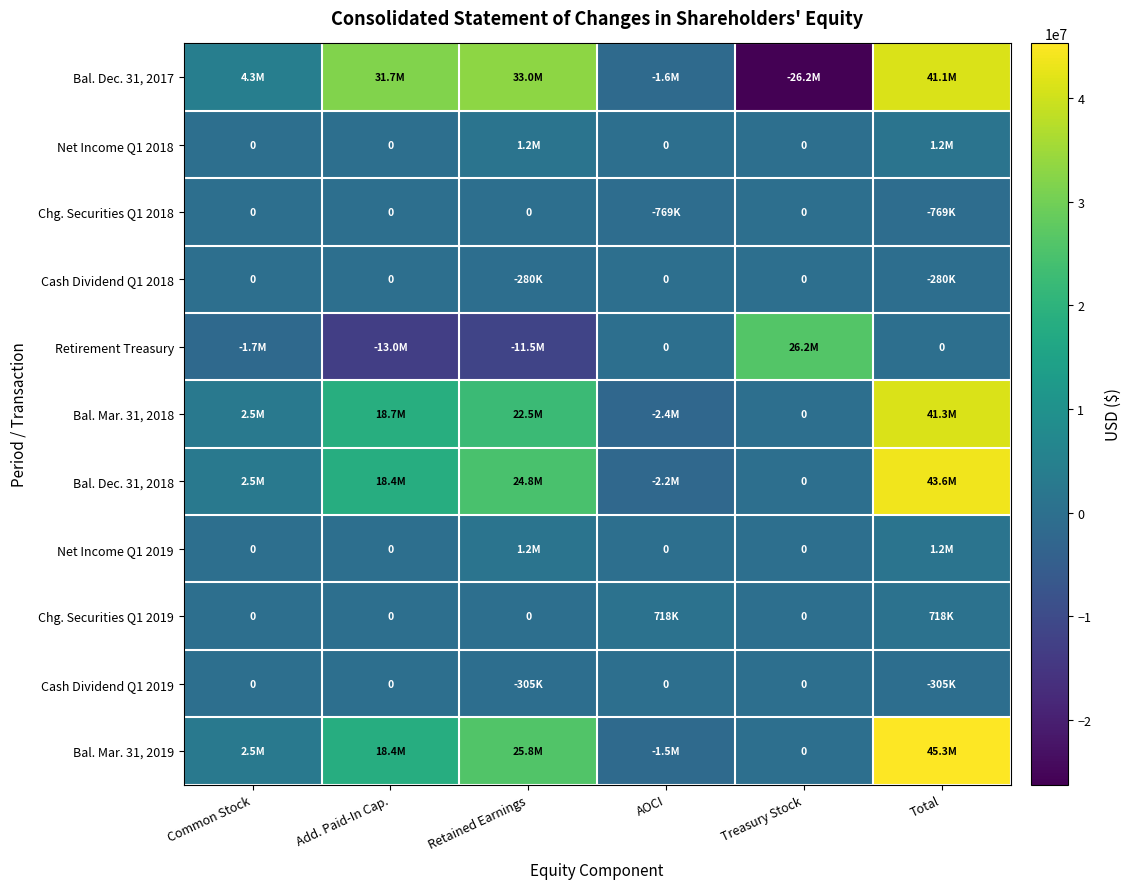

At which label is Net Income Q1 2018 closest to 616183?

Common Stock